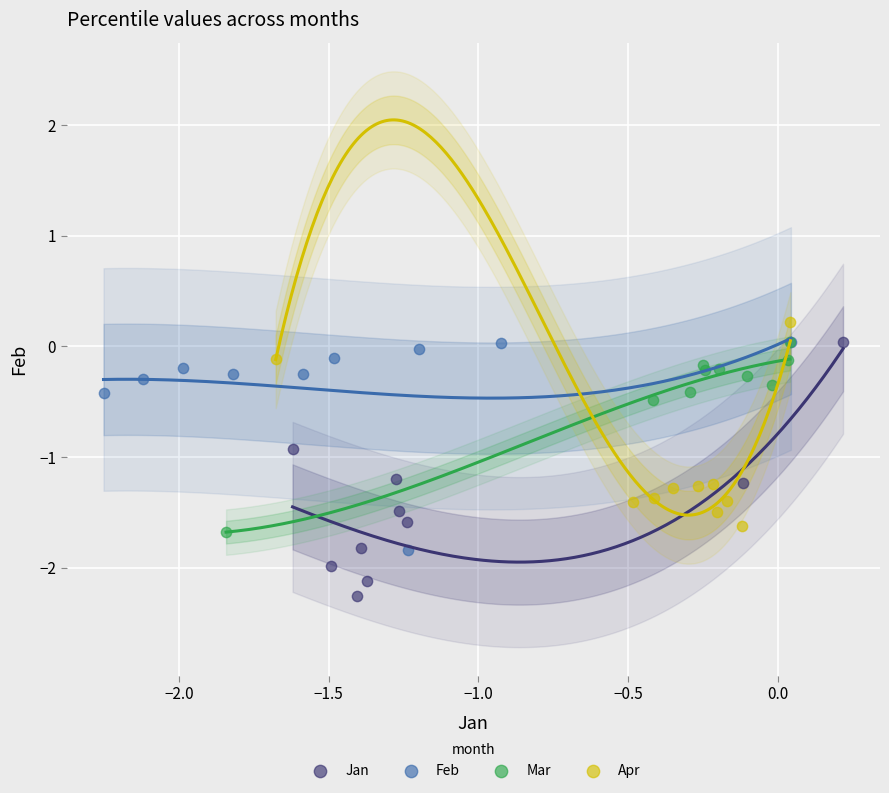

Which series reaches the minimum Y coordinate?

Jan